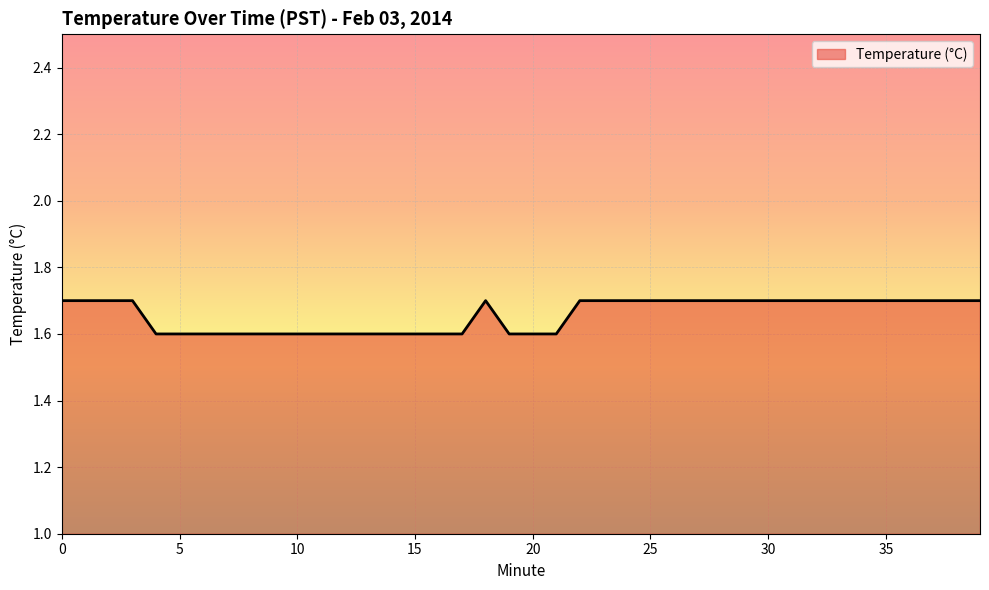

What is the difference between the maximum and minimum values?

0.1